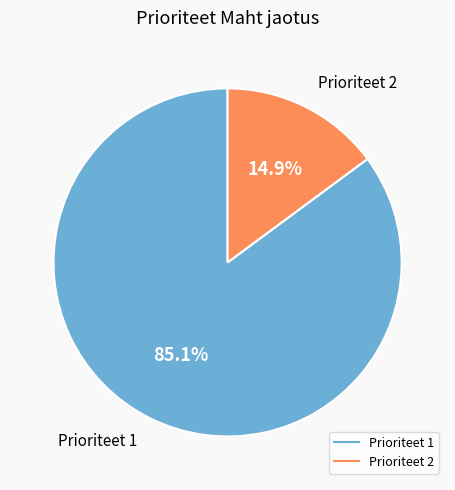

How many slices are in this pie chart?

2